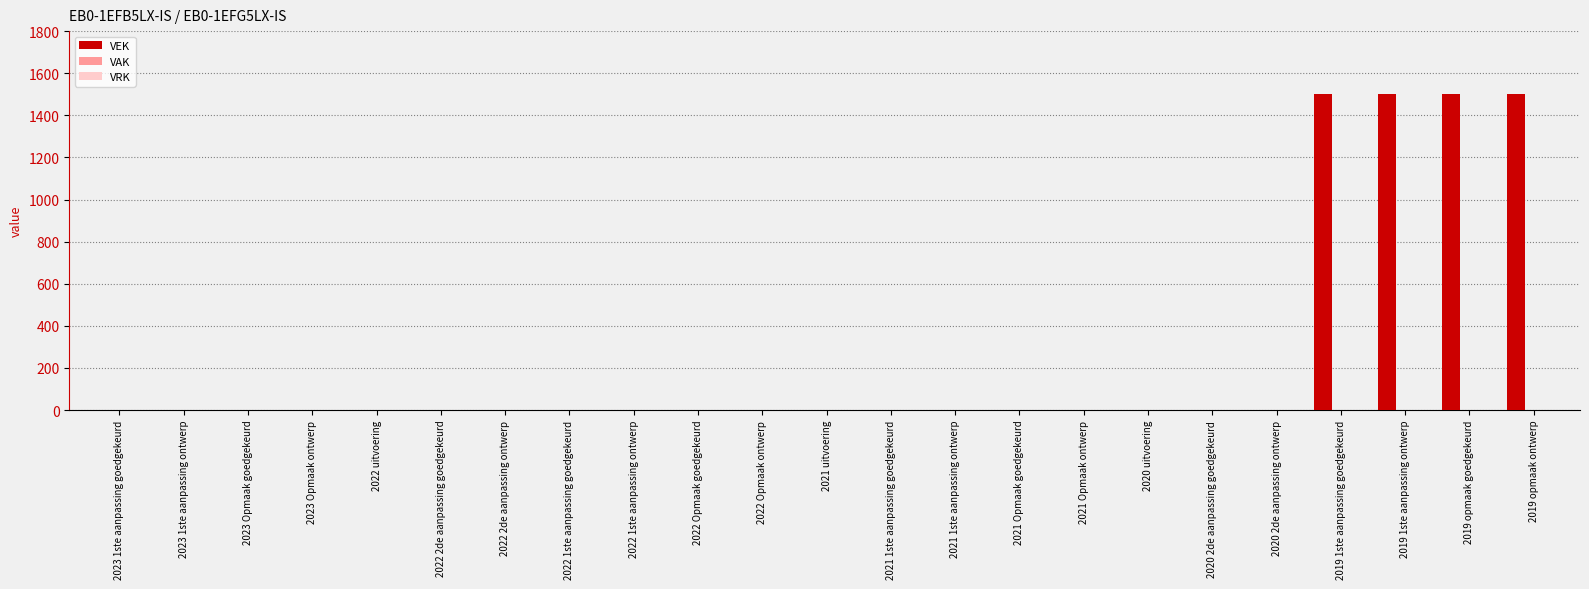

Are the bars horizontal?

No